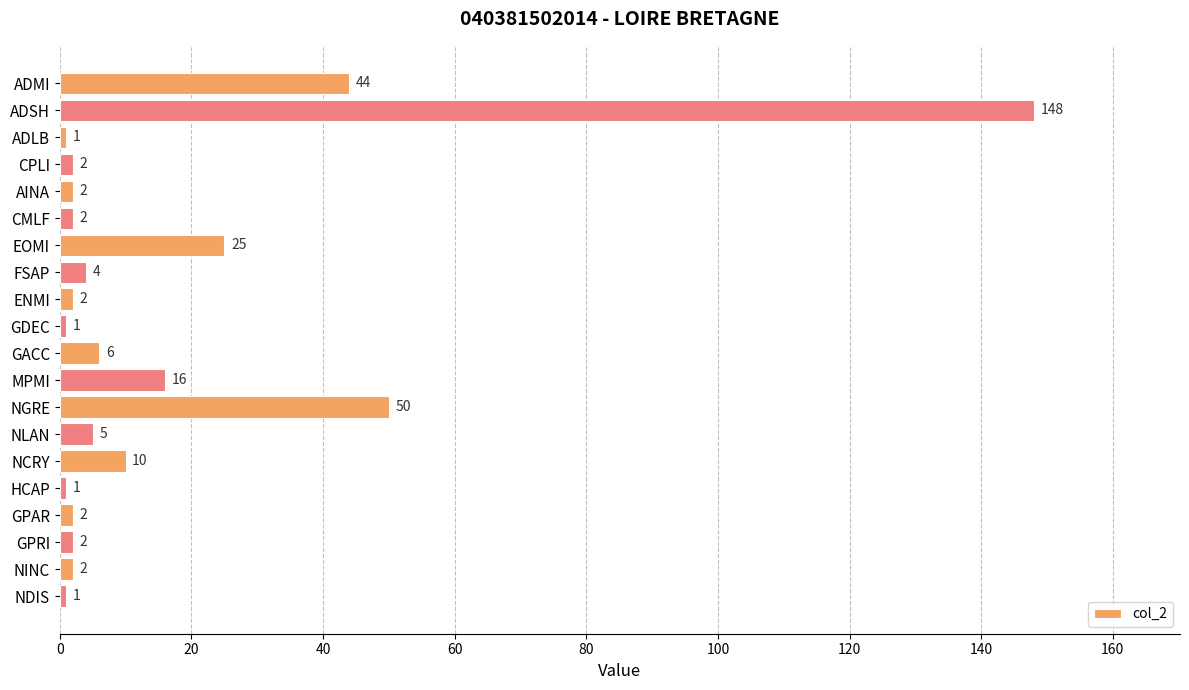

True or false: the data shows 2 at GPRI.

True